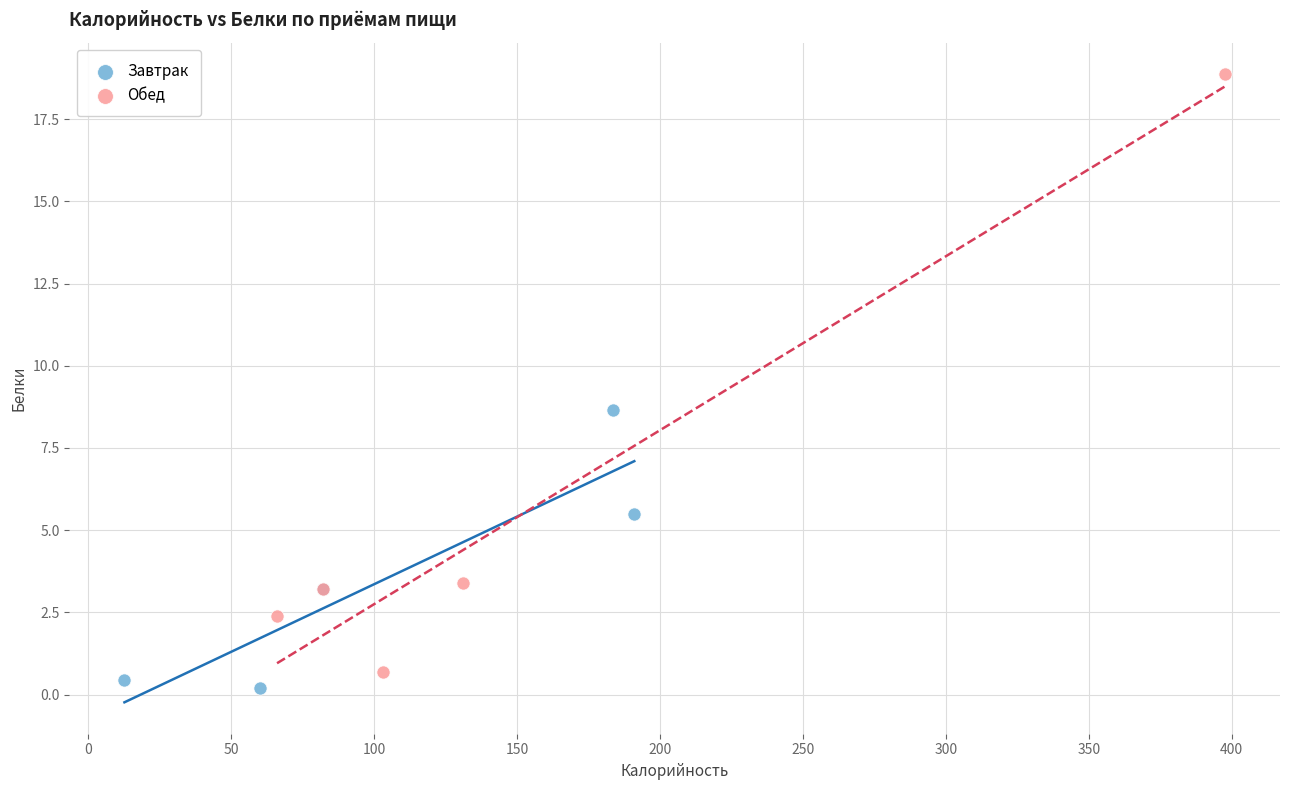

Which series reaches the maximum Y coordinate?

Обед